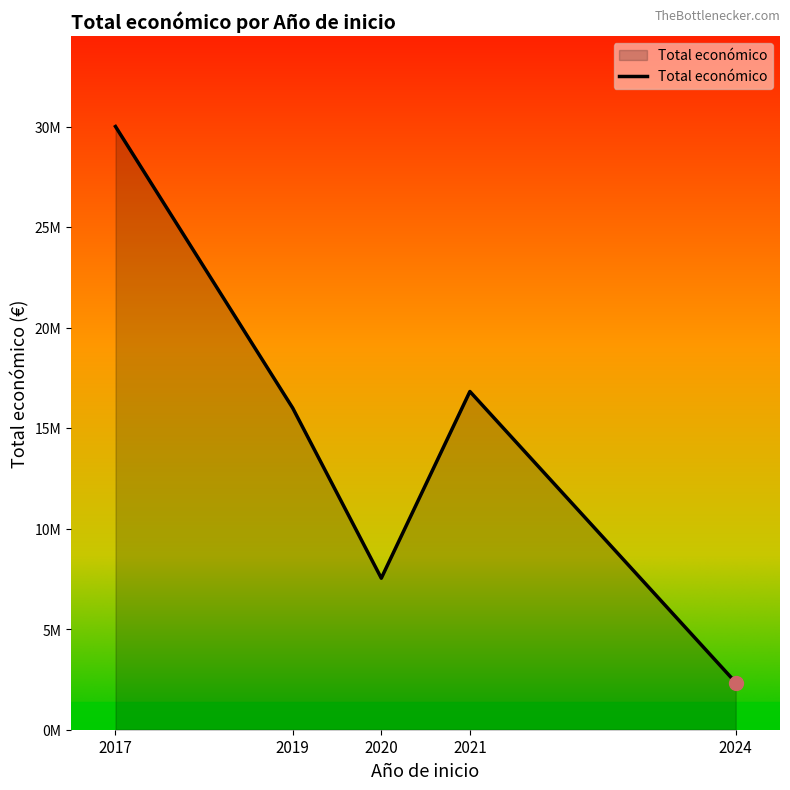

The value at 2021 is 2836077. True or false?

False